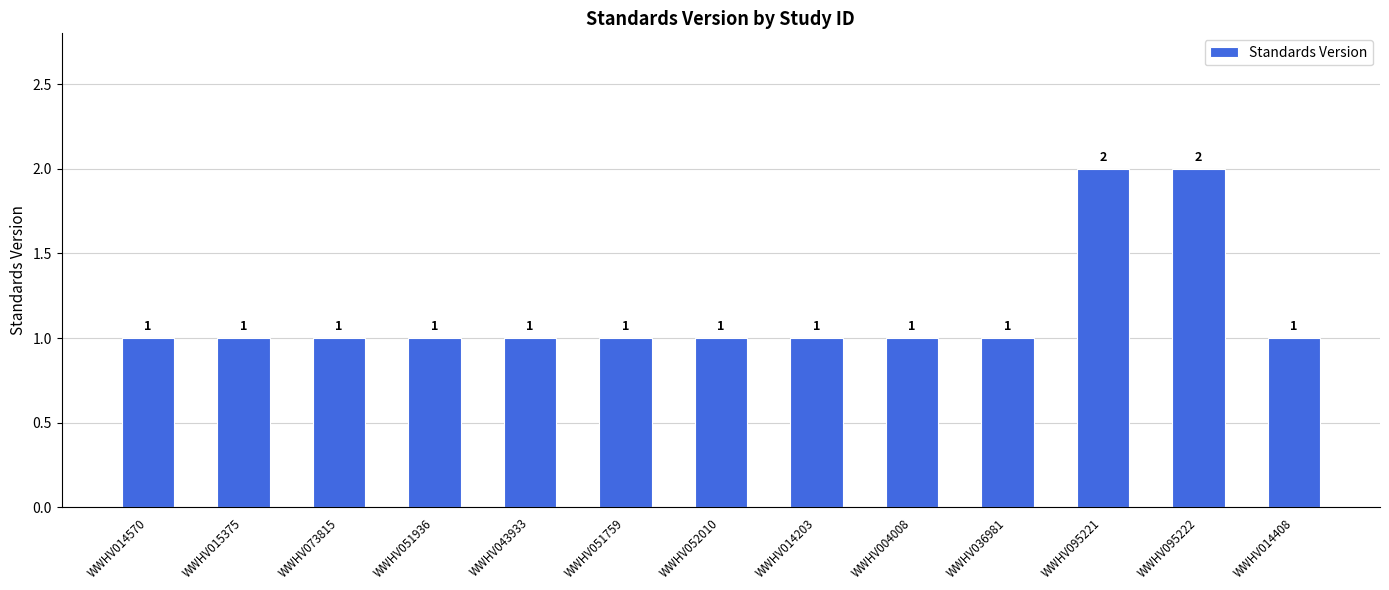

Reading left to right, transcribe all the data shown in this chart.

1	1	1	1	1	1	1	1	1	1	2	2	1